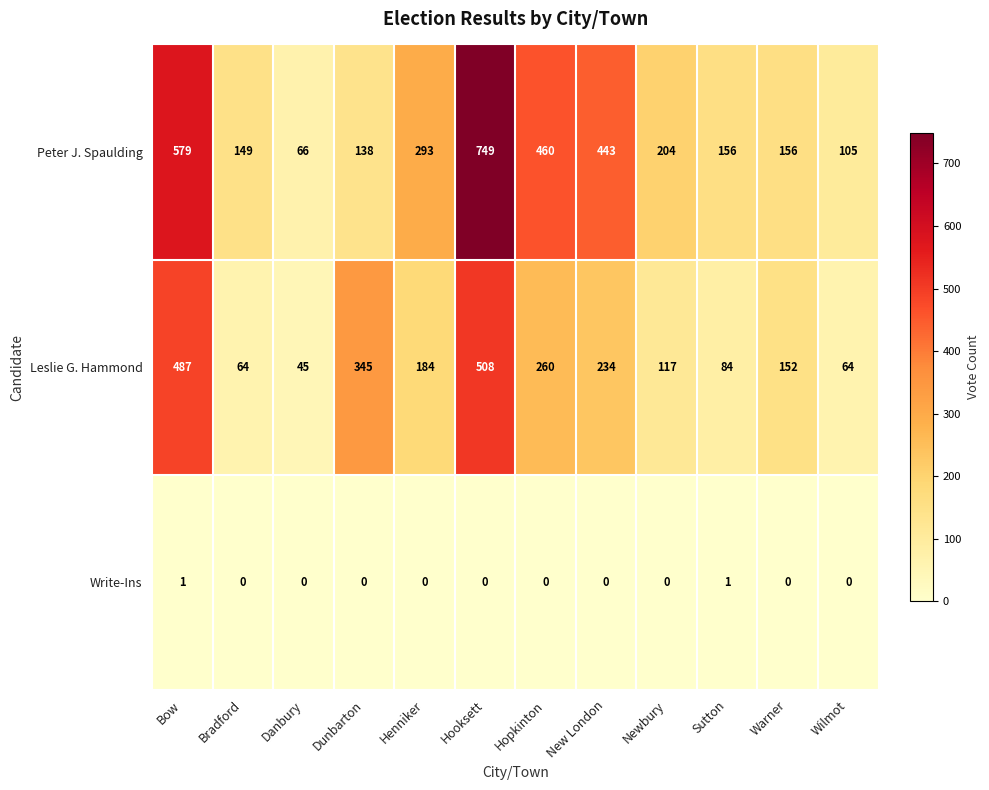

What is the total value across all series at Henniker?

477